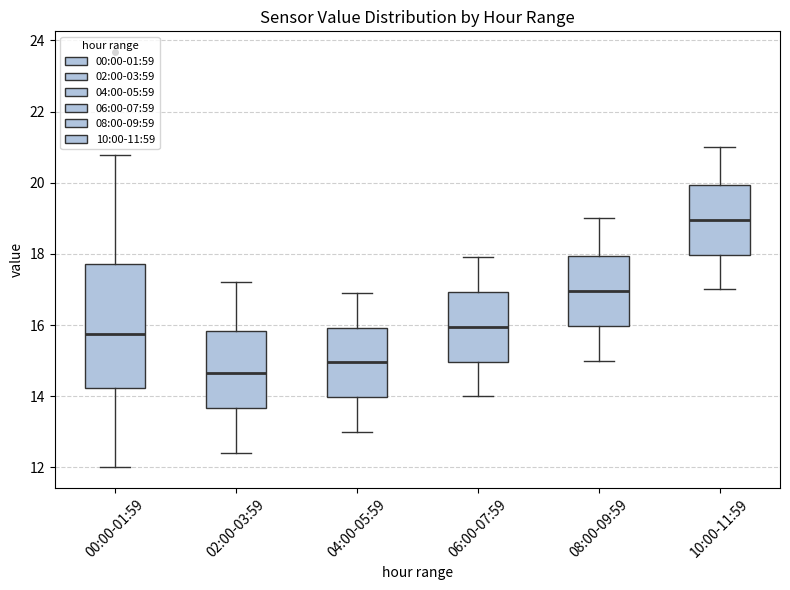

Which box is the tallest, from its lower edge to its upper edge?

00:00-01:59